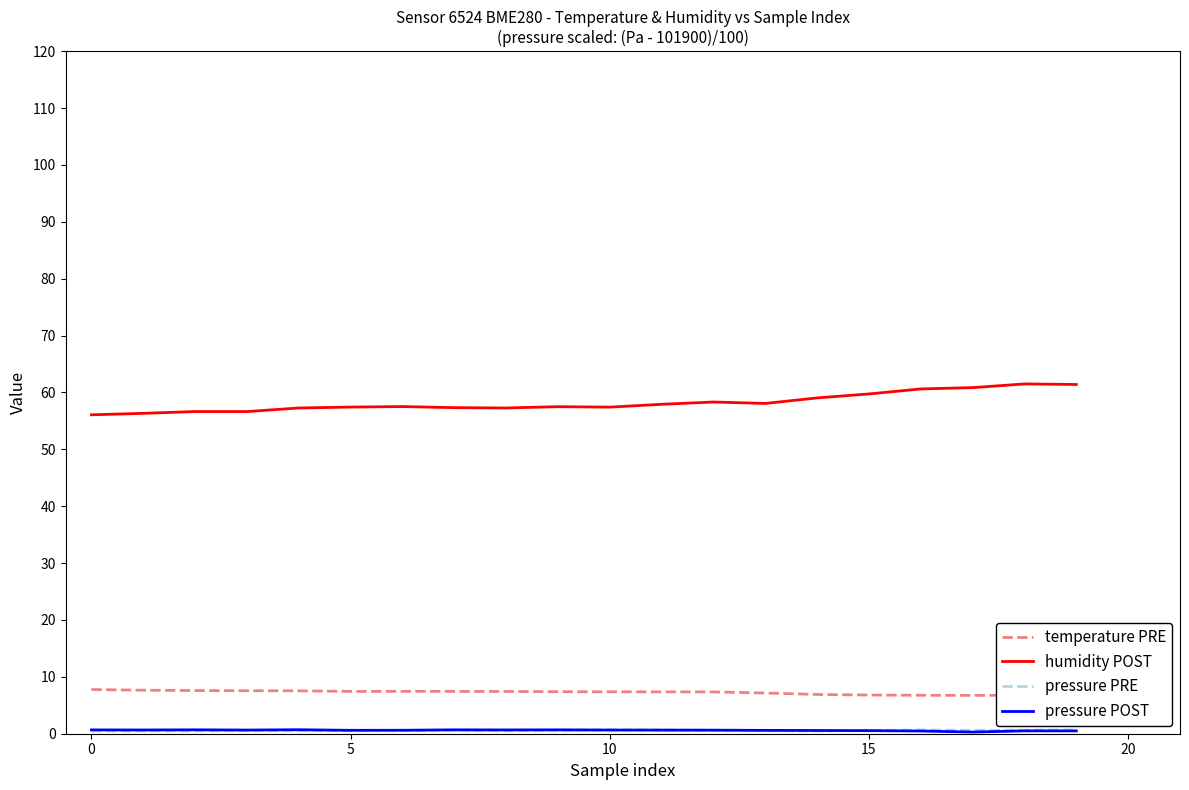

True or false: humidity POST and temperature PRE intersect in this chart.

False